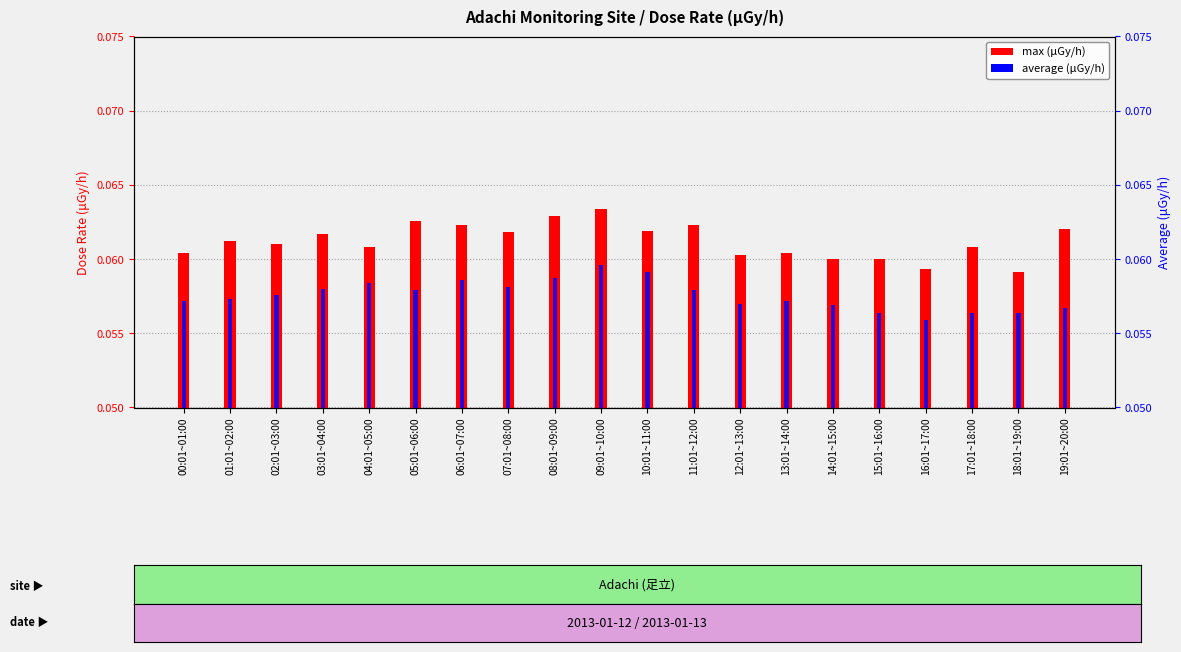

What is the minimum value shown in the chart?

0.1